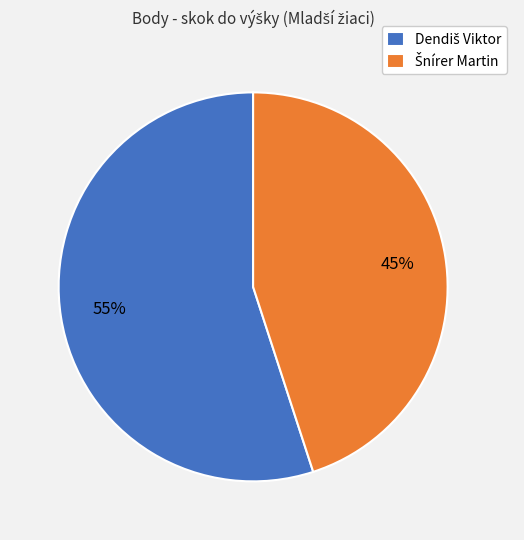

To the nearest percent, what is the average slice percentage?

50%